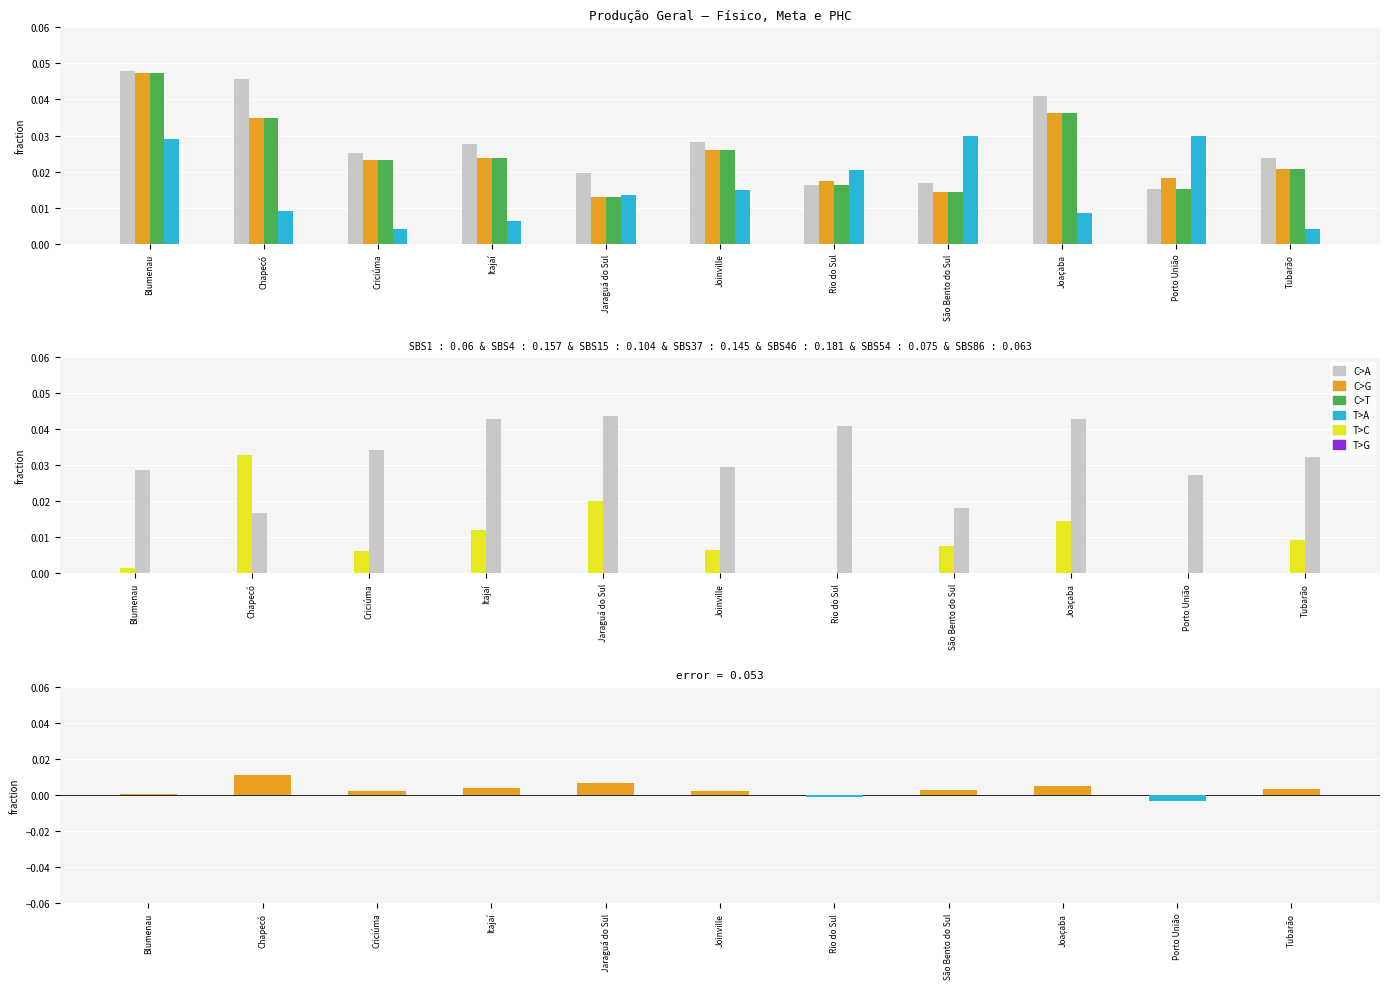

At which label is FÍSICO (TERMO) closest to 0?

Jaraguá do Sul